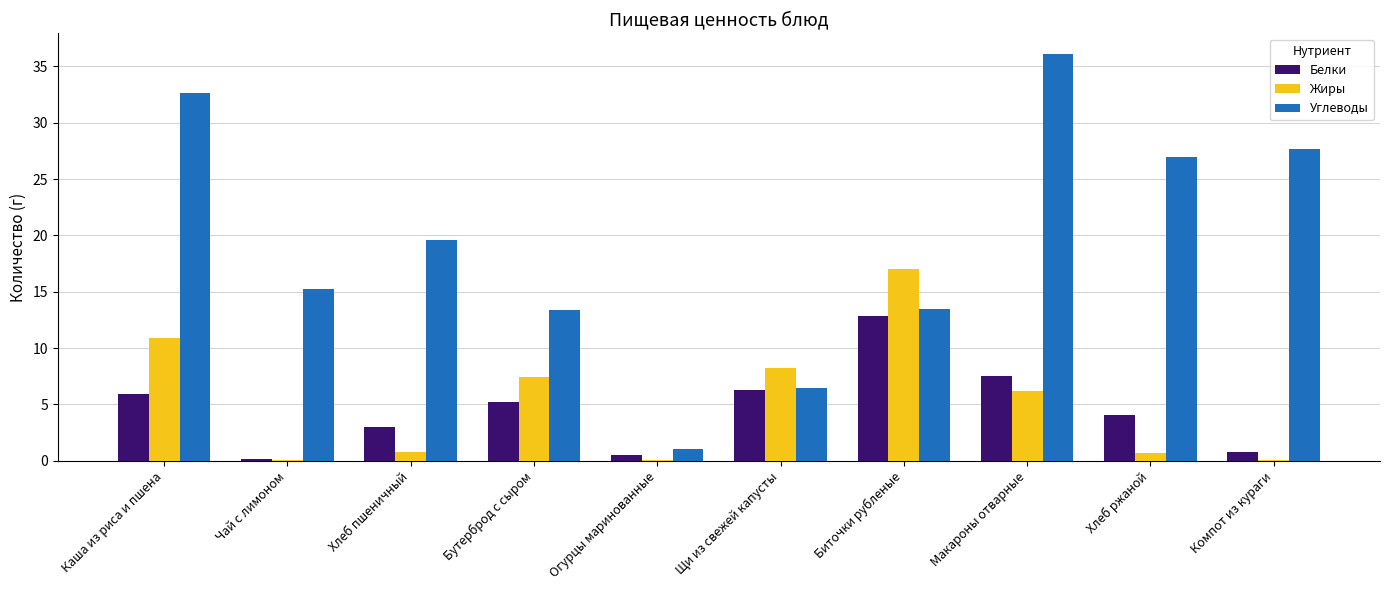

Which category has the highest value across all series?

Макароны отварные